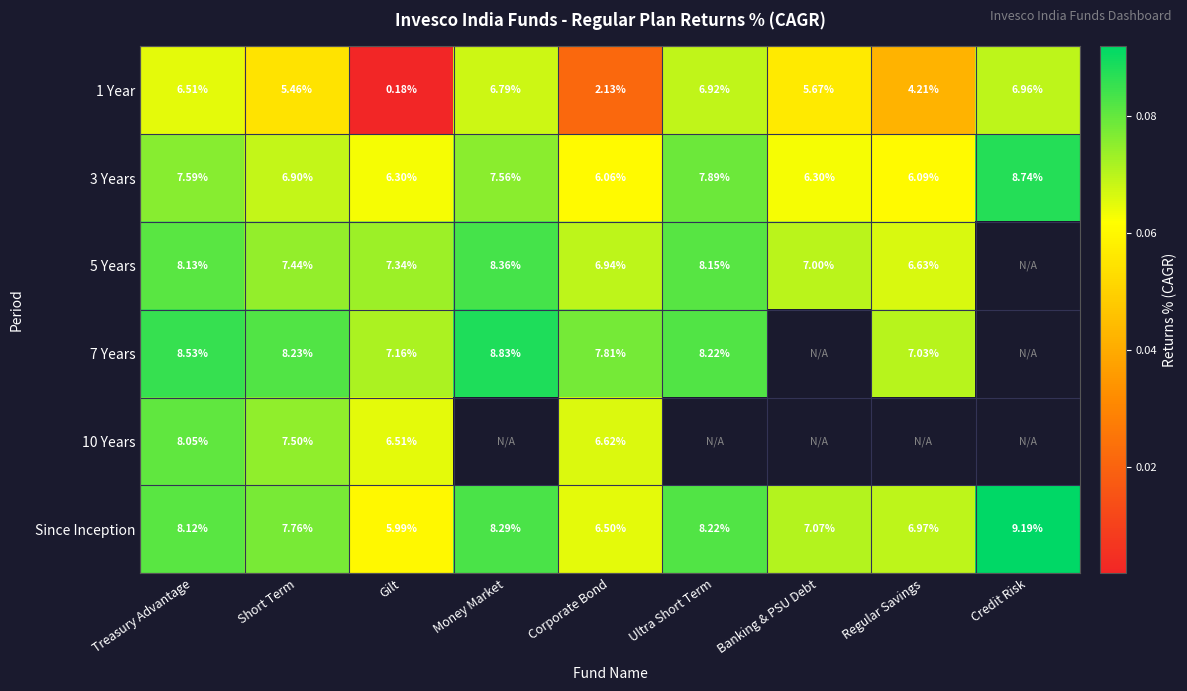

True or false: 7 Years has a value of 0.1 at Ultra Short Term.

False